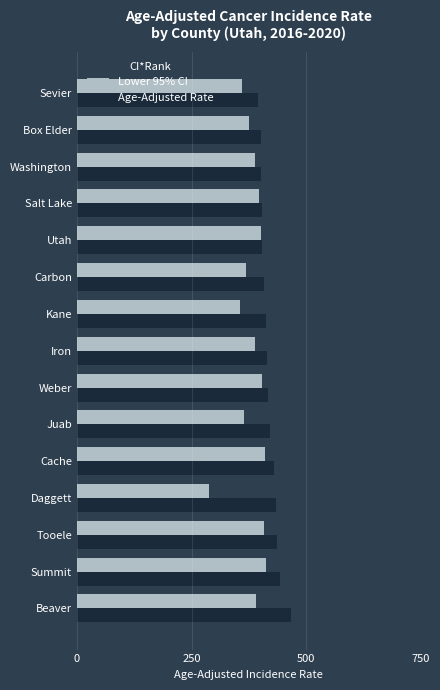

How many values in the Lower 95% CI series are below 389?

7